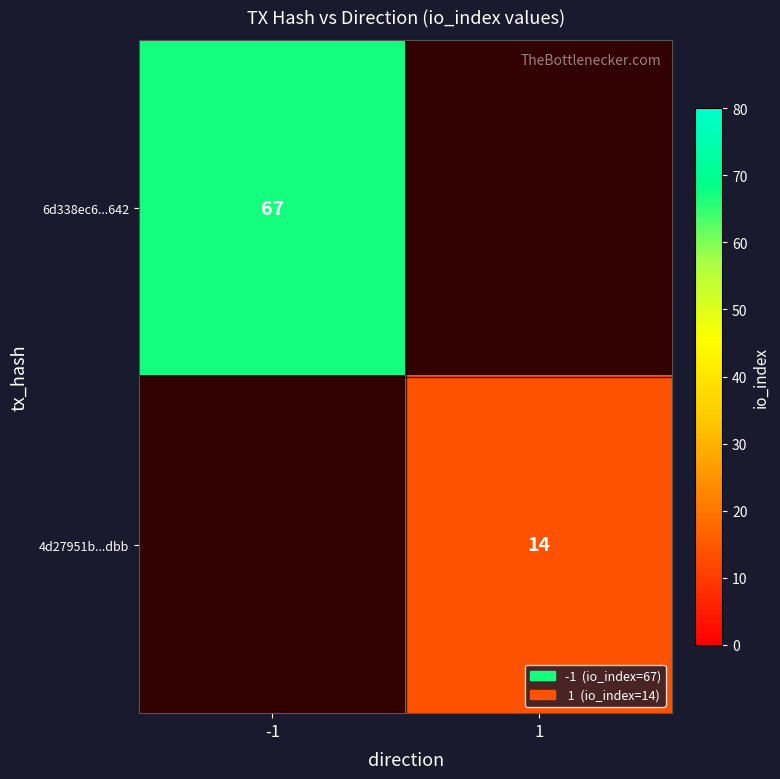

The value of 4d27951b...dbb at 1 is 9. True or false?

False